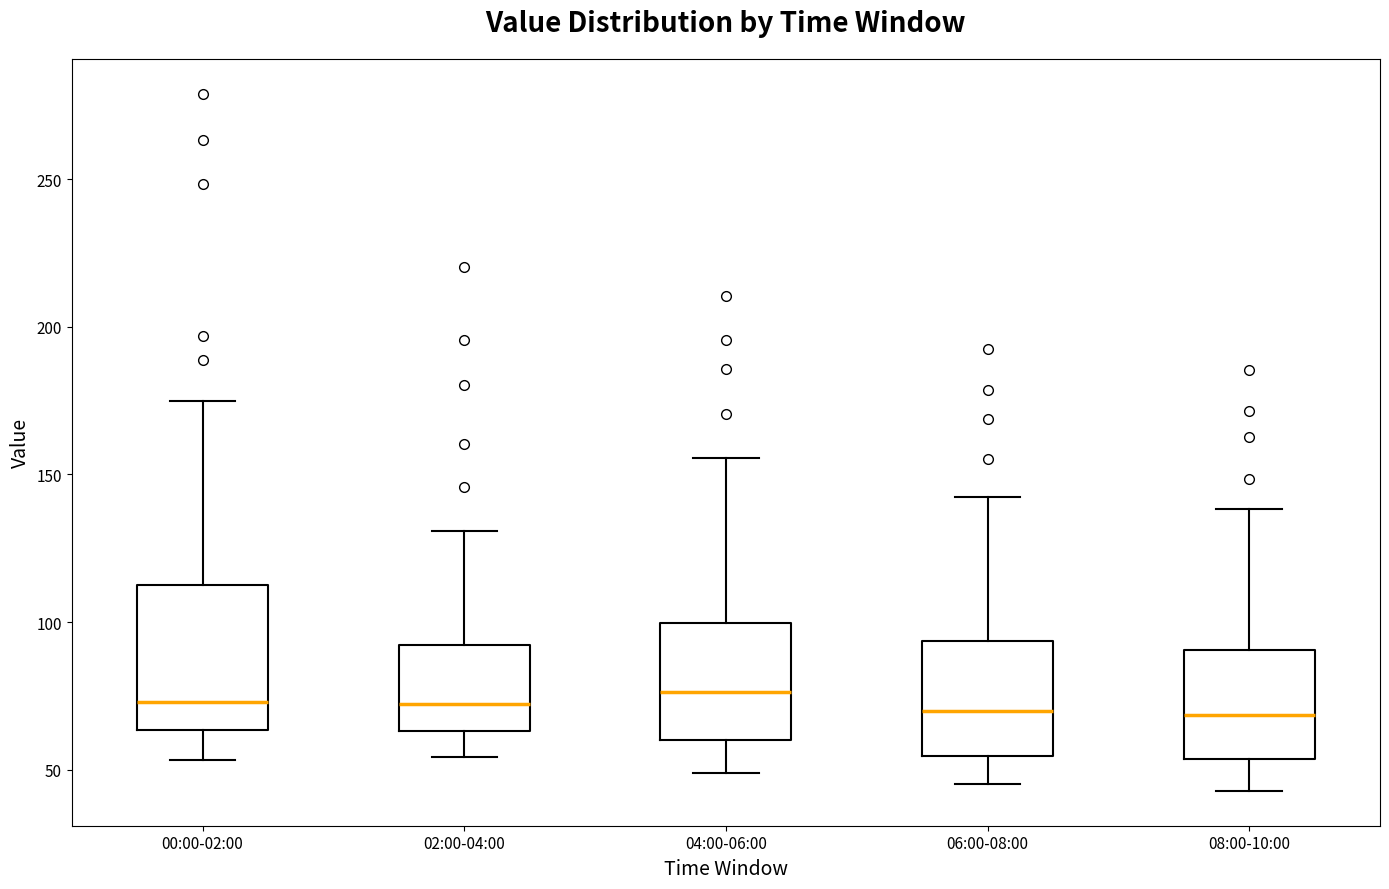

Reading left to right, transcribe this box plot: for each box, give where its median line is, the range the box spans, and where its two whiskers end, as read against the y-axis. The values are not printed on the chart, so give them approximately, as read against the axis.

00:00-02:00: median 75, box 65 to 110, whiskers 55 to 175
02:00-04:00: median 70, box 65 to 90, whiskers 55 to 130
04:00-06:00: median 75, box 60 to 100, whiskers 50 to 155
06:00-08:00: median 70, box 55 to 95, whiskers 45 to 140
08:00-10:00: median 70, box 55 to 90, whiskers 45 to 140